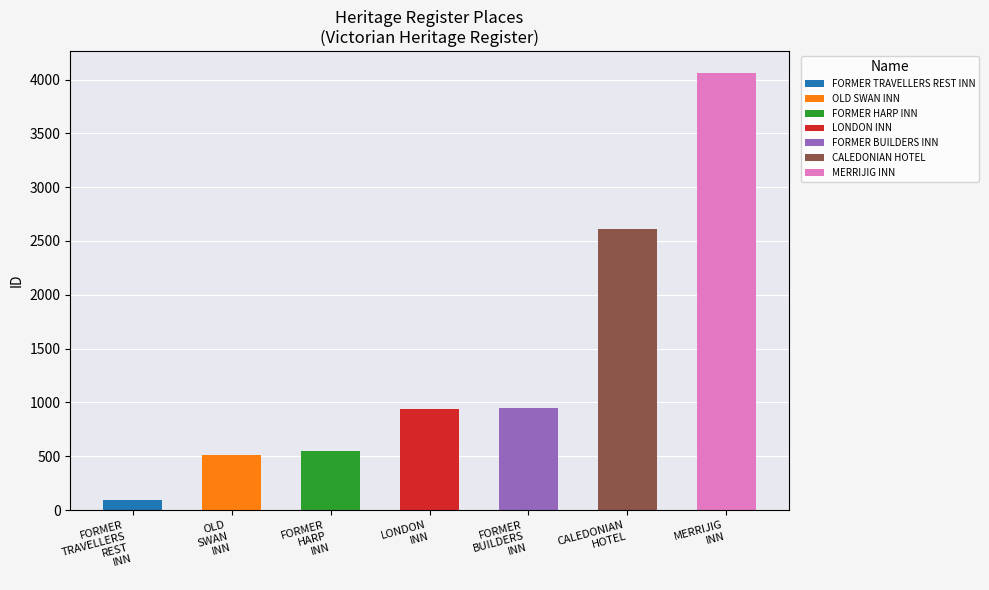

What is the label of the 7th bar from the left?

MERRIJIG
INN